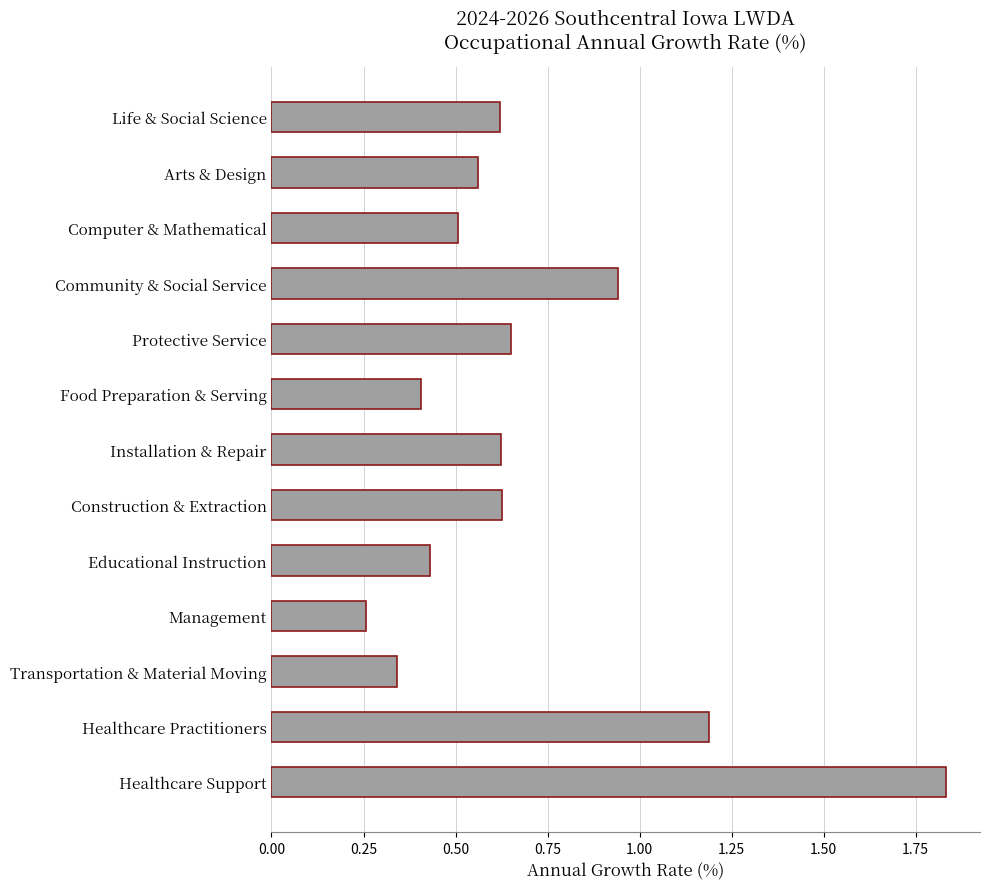

What is the change in value from Educational Instruction to Installation & Repair?

+0.2